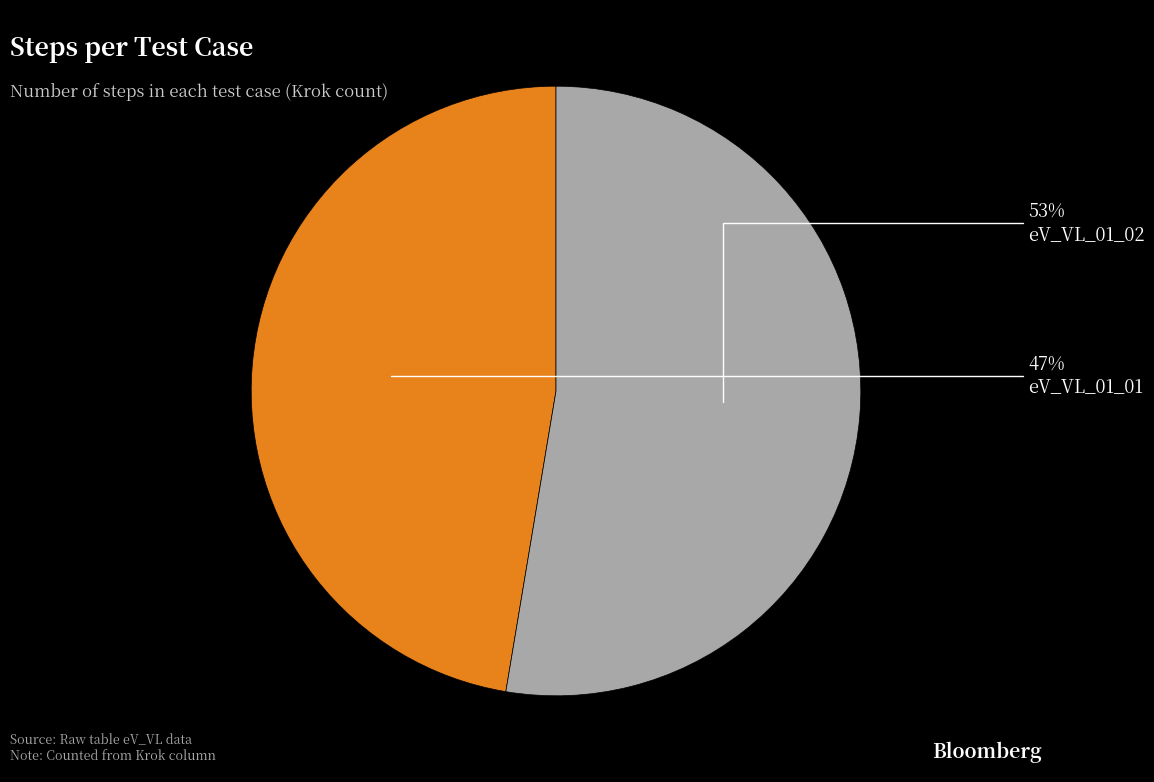

To the nearest percent, what is the average slice percentage?

50%